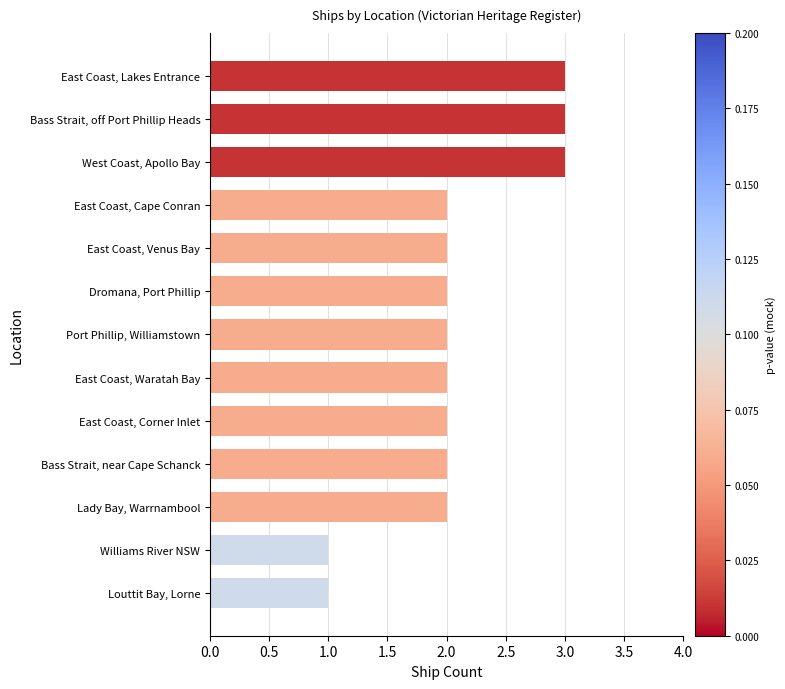

What is the greatest value displayed?

3